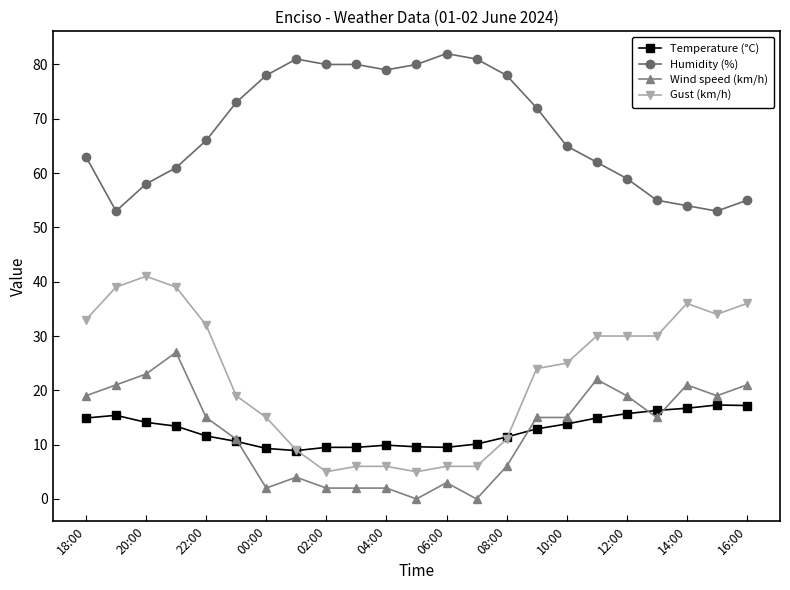

Is this an area chart (filled region under the line)?

No